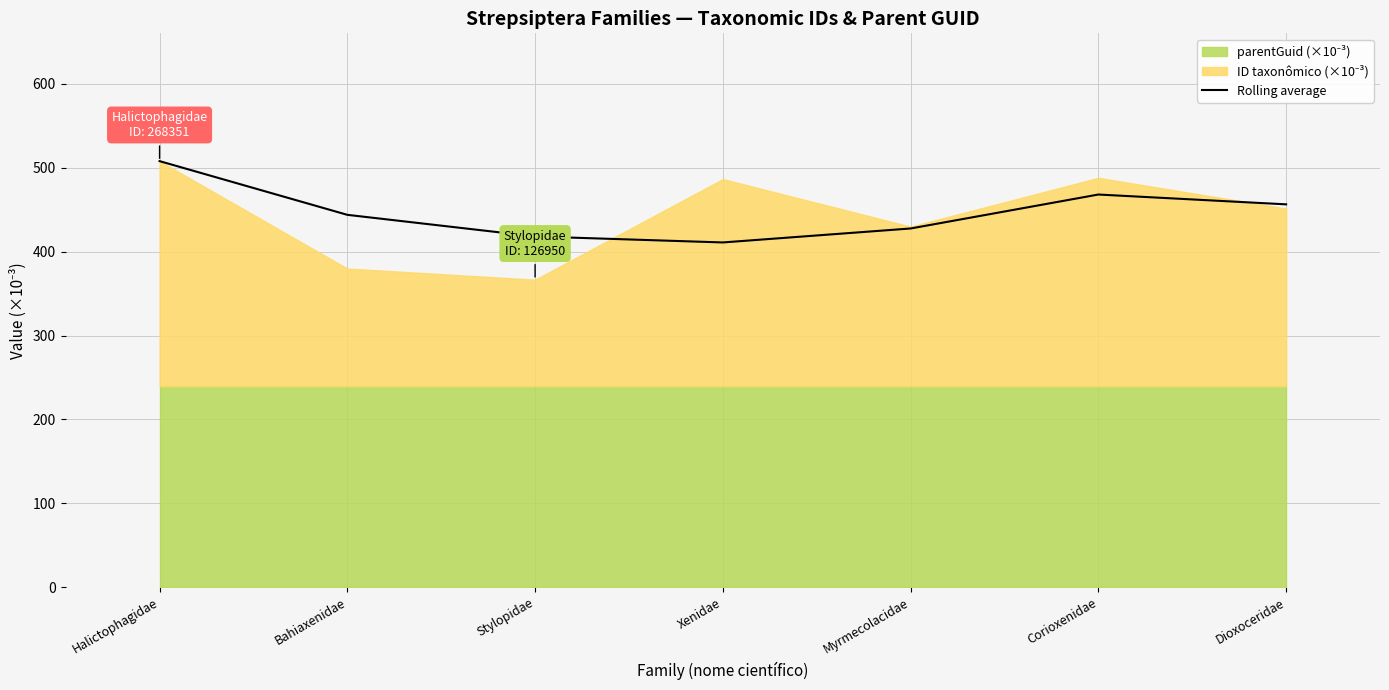

The value at Corioxenidae is 468.1. True or false?

True